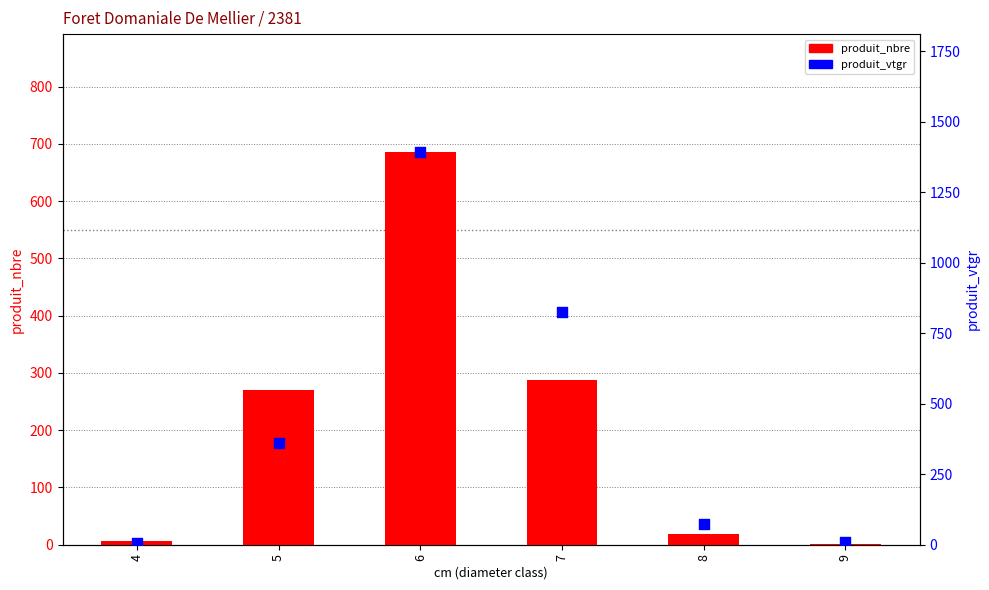

Which series reaches the maximum Y coordinate?

produit_vtgr